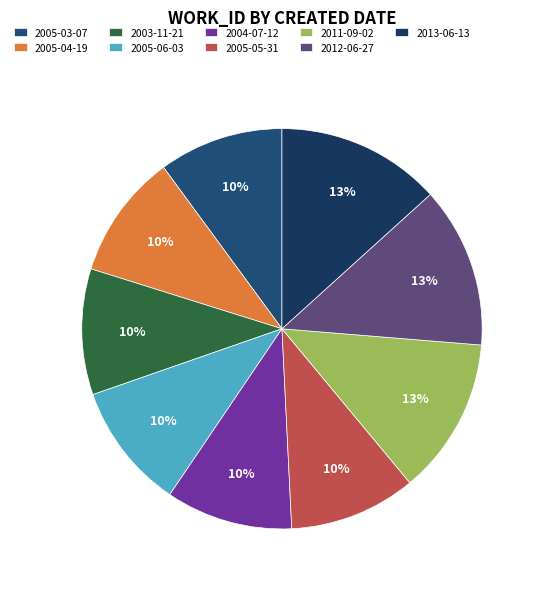

How many segments does this pie chart have?

9